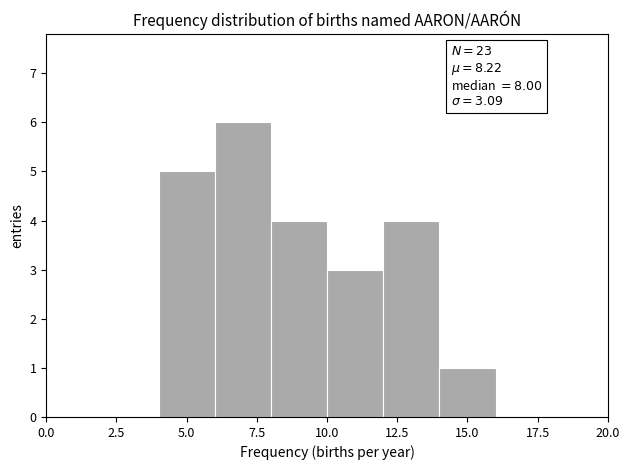

Which range on the x-axis has the tallest bar?

6 to 8